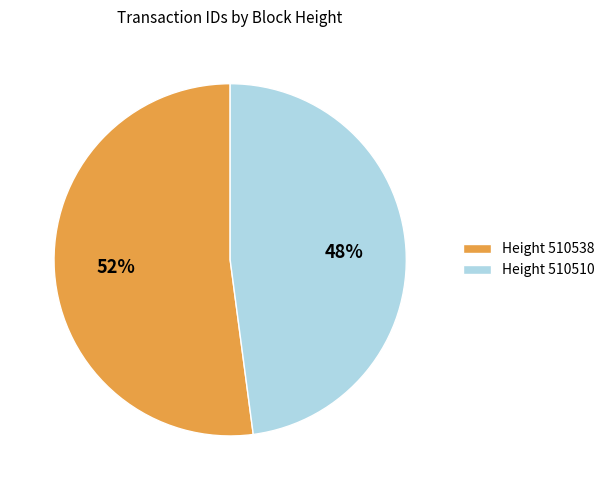

What is the ratio of the value at Height 510538 to the value at Height 510510?

1.1